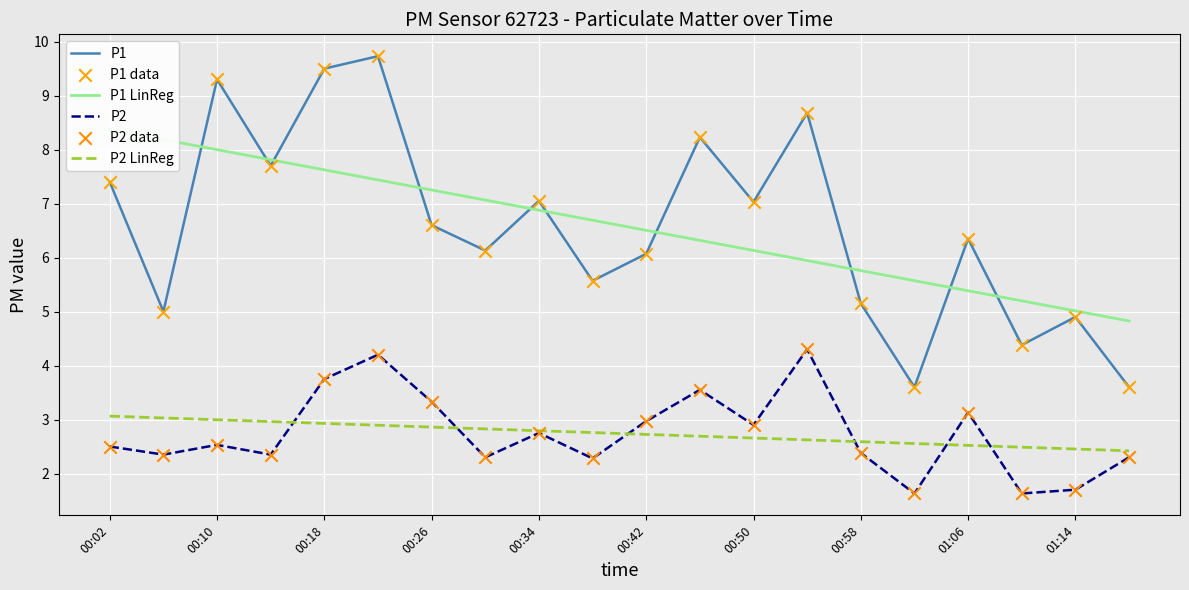

What is the lowest value of the P1 series?

3.6